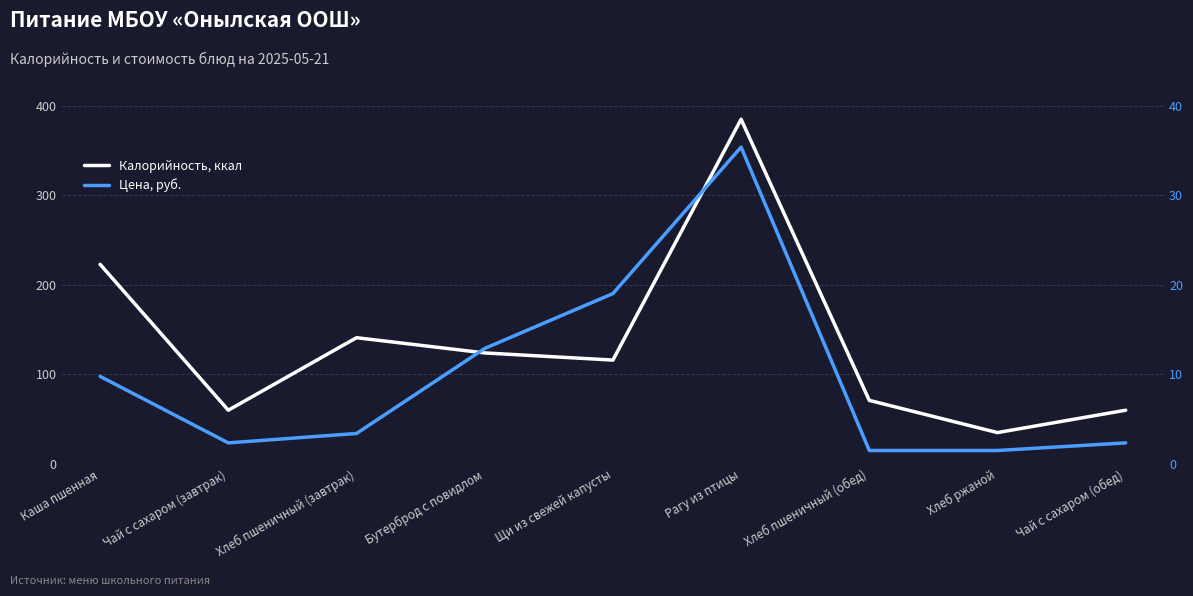

At how many categories does at least one series exceed 368?

1